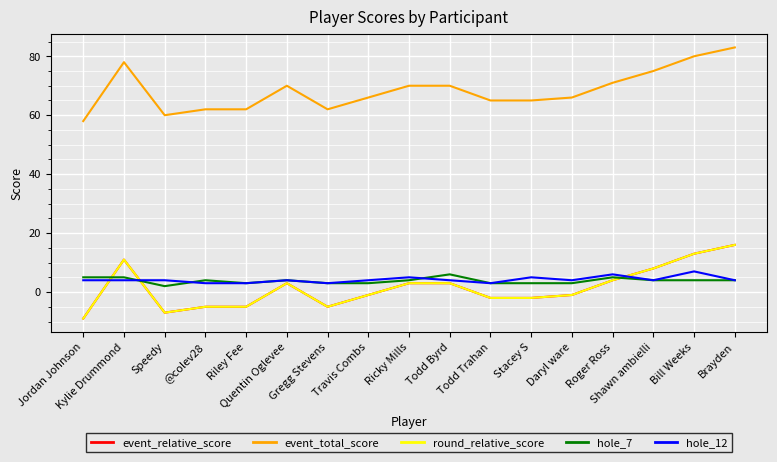

Is this an area chart (filled region under the line)?

No